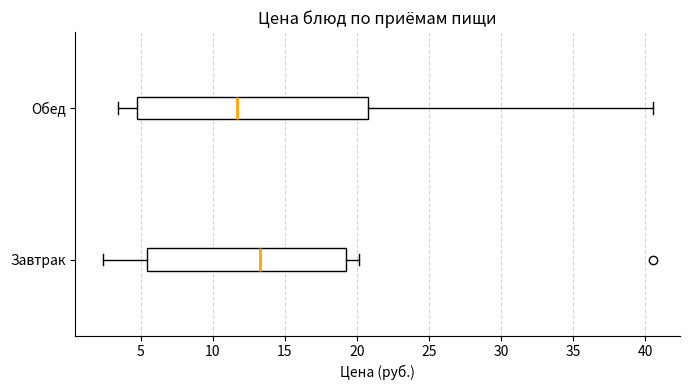

Where does the right whisker of the box for Обед end on the x-axis? The values are not printed on the chart, so give them approximately, as read against the axis.

40.5